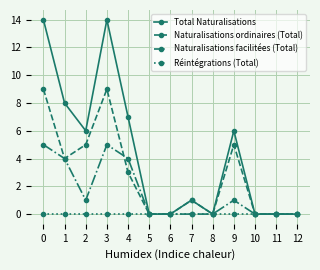

At which category does Naturalisations facilitées (Total) reach its first local peak?

3